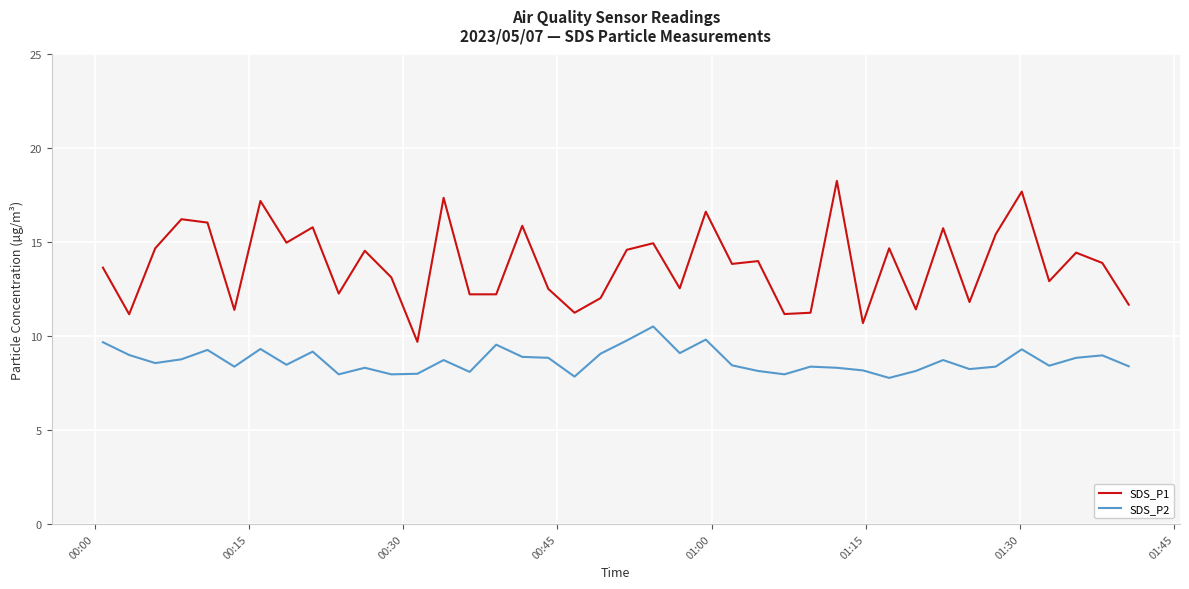

List the series in order of their peak value, lowest first.

SDS_P2, SDS_P1